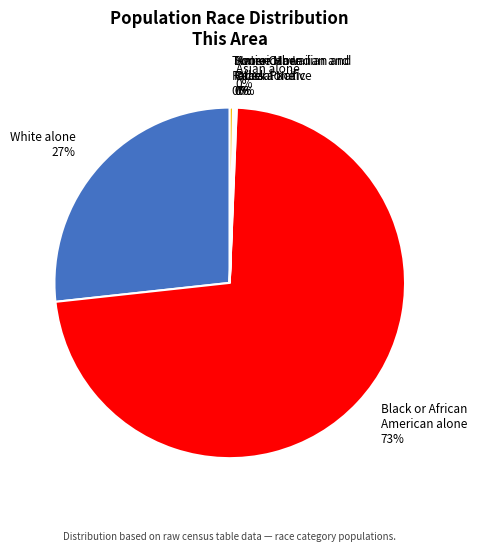

True or false: White alone accounts for 27% of the total.

True